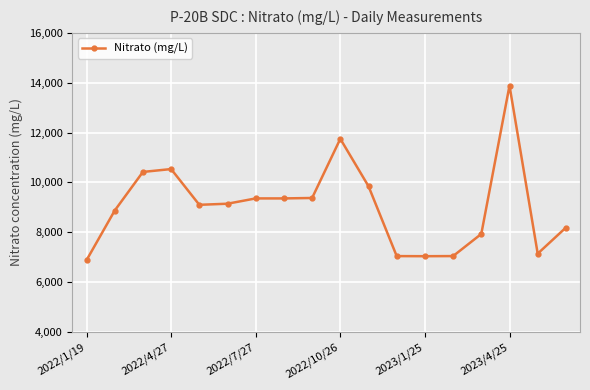

What is the difference between the second highest and minimum values?

4869.7